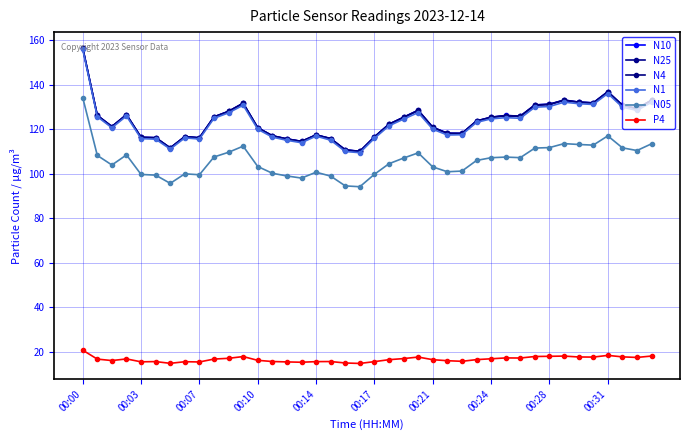

True or false: P4 and N05 cross at least once.

False